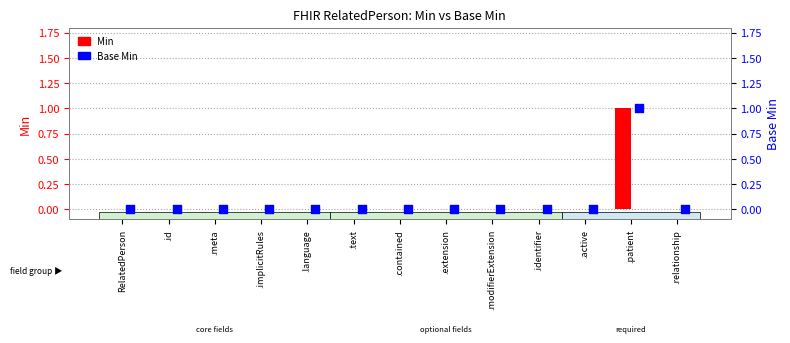

At how many categories does at least one series exceed 0?

1